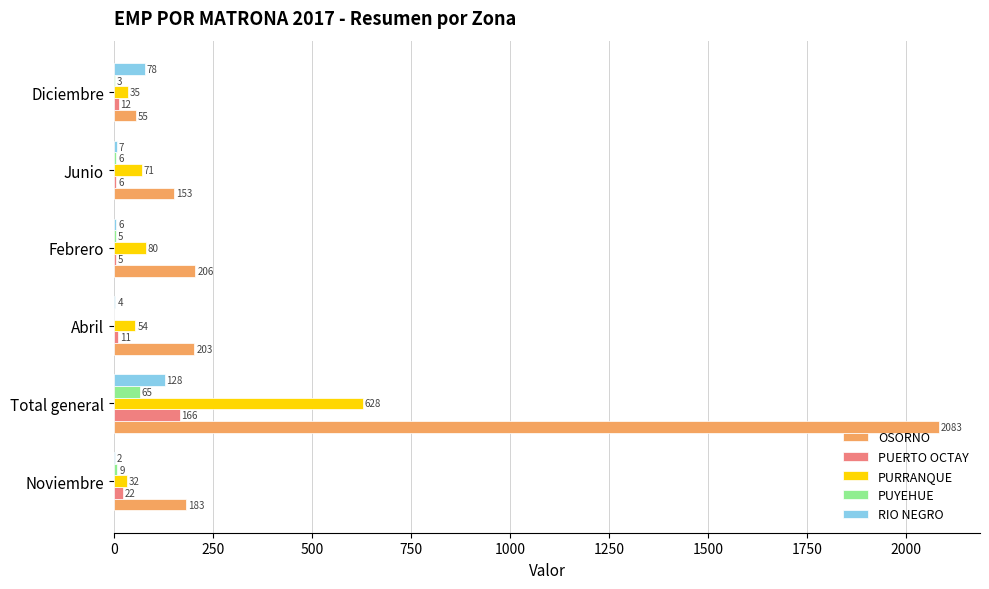

What is the average value of the RIO NEGRO series?

38